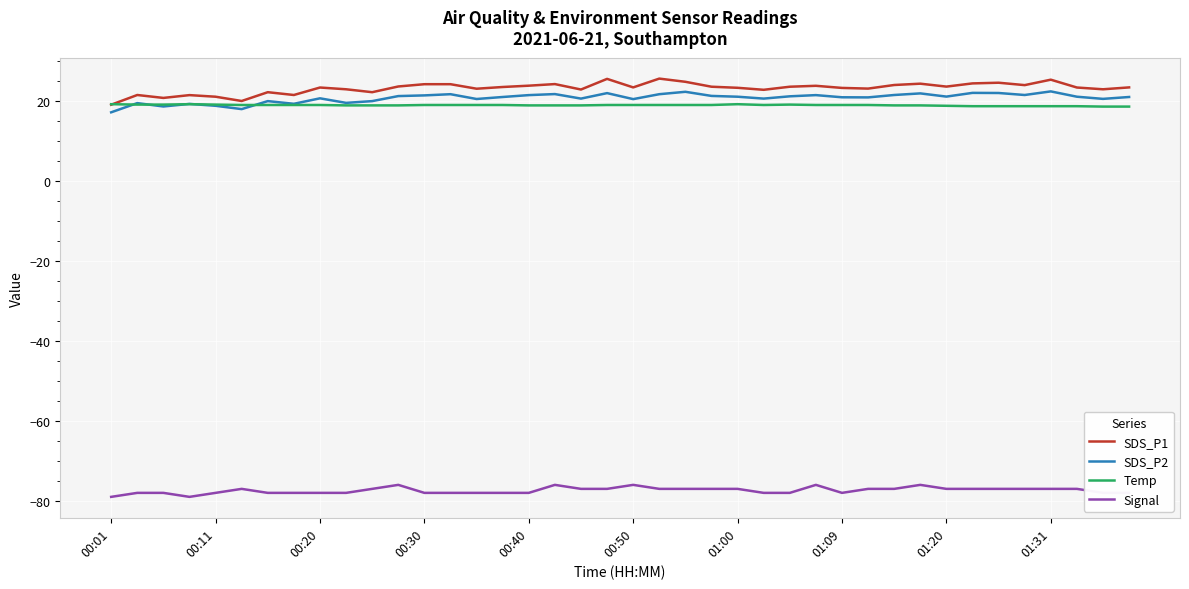

True or false: SDS_P2 and Signal cross at least once.

False